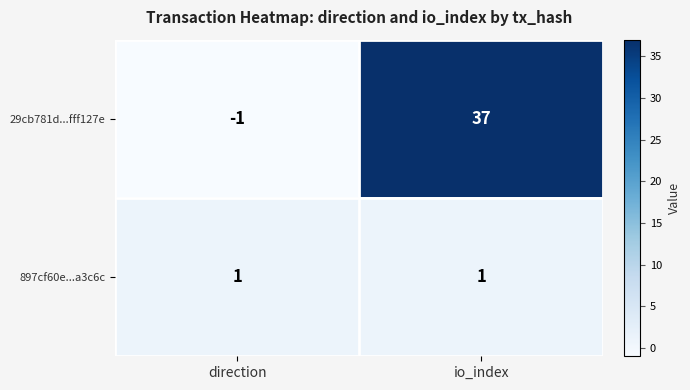

Between direction and io_index, which series saw the biggest shift?

29cb781d...fff127e